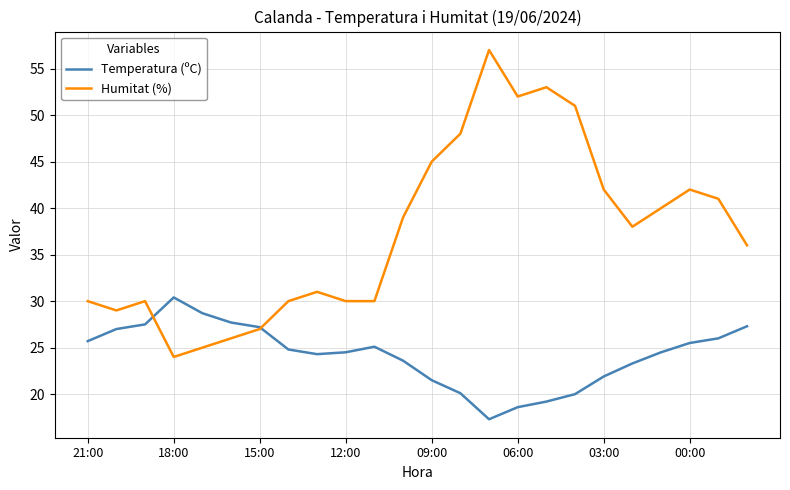

Which series has the largest range (max minus min)?

Humitat (%)